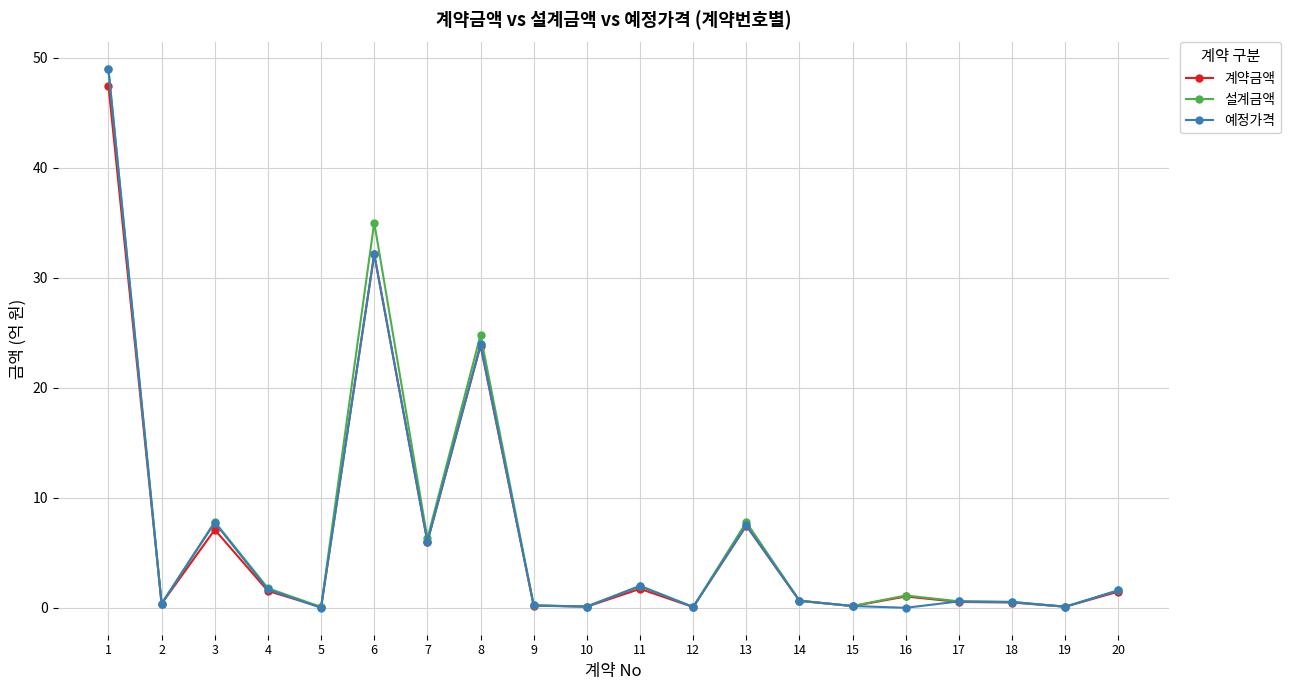

What is the maximum value shown in the chart?

48.9